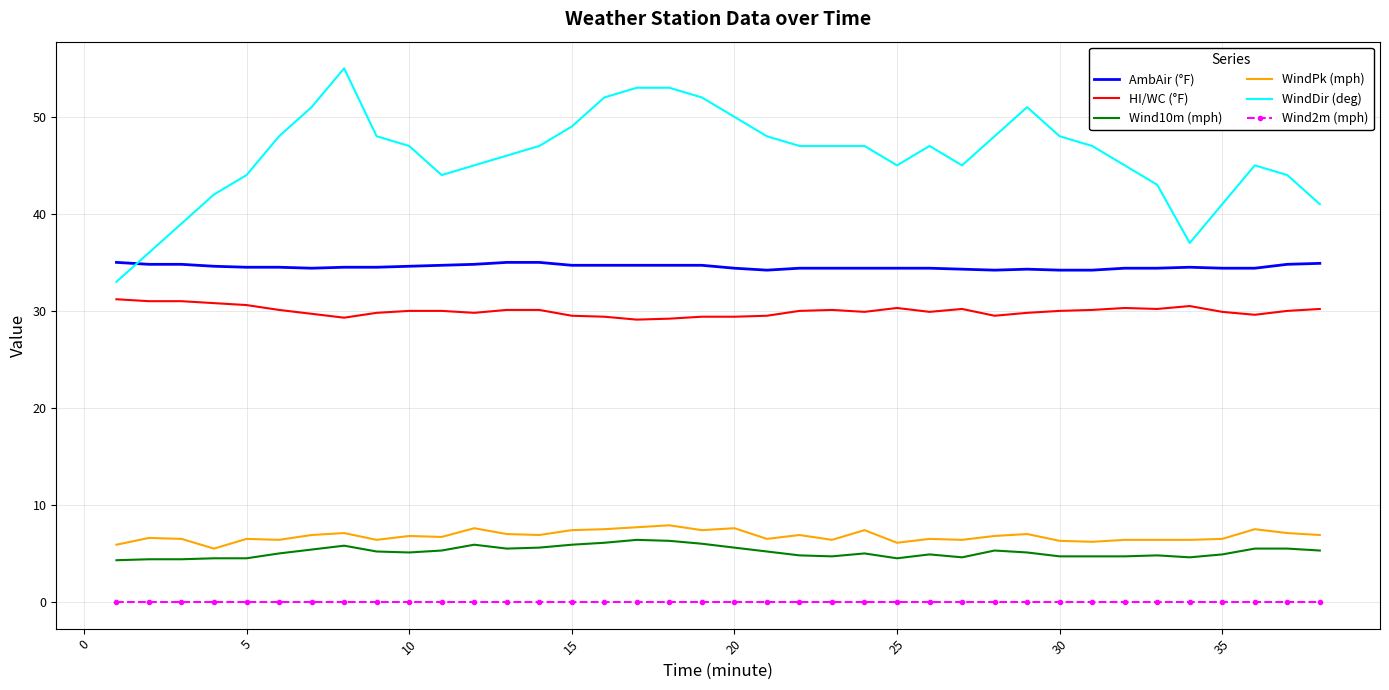

True or false: AmbAir (°F) and Wind10m (mph) intersect in this chart.

False